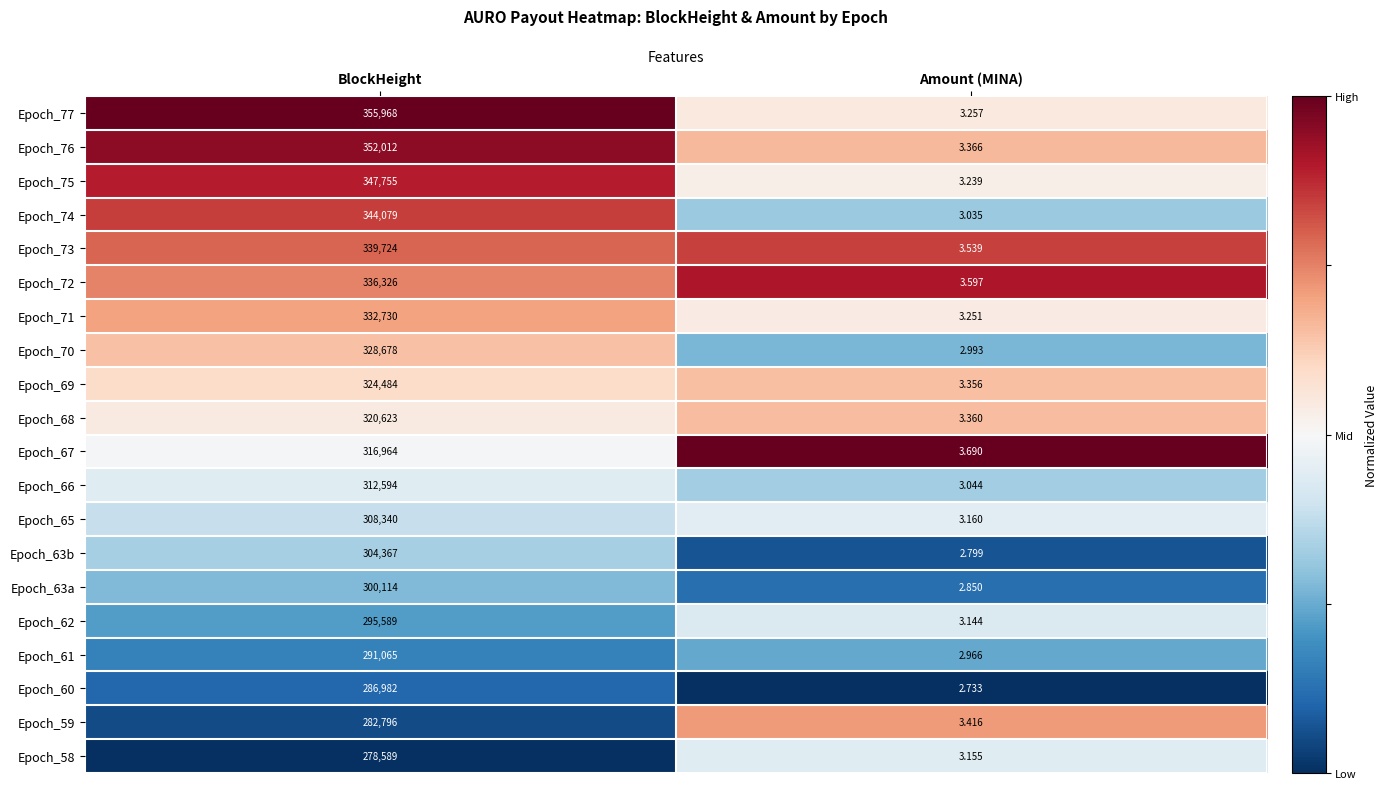

Rank the series at Amount (MINA) from highest to lowest value.

Epoch_67, Epoch_72, Epoch_73, Epoch_59, Epoch_76, Epoch_68, Epoch_69, Epoch_77, Epoch_71, Epoch_75, Epoch_65, Epoch_58, Epoch_62, Epoch_66, Epoch_74, Epoch_70, Epoch_61, Epoch_63a, Epoch_63b, Epoch_60